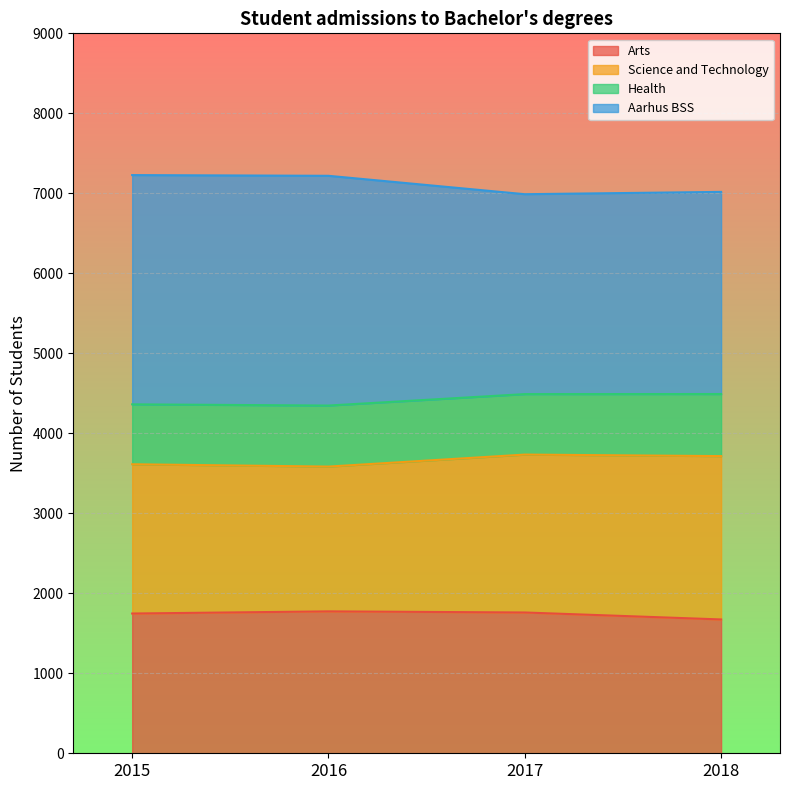

How many lines are shown in the chart?

4